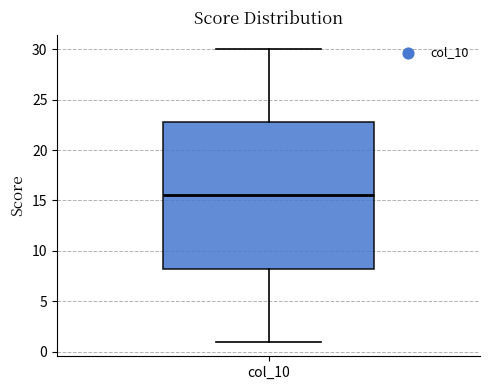

Where is the upper edge of the box for col_10 on the y-axis? The values are not printed on the chart, so give them approximately, as read against the axis.

23.0